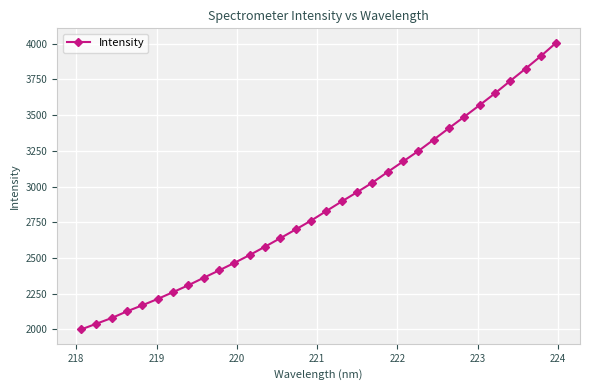

What is the smallest value displayed?

2000.2